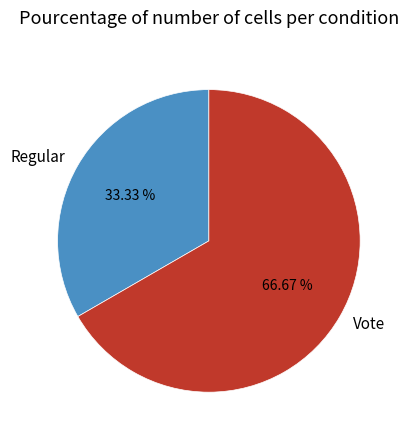

Which category accounts for the majority?

Vote